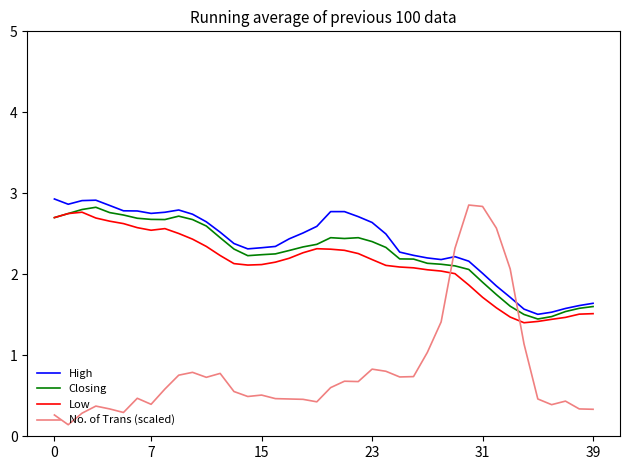

What is the lowest value of the High series?

1.5